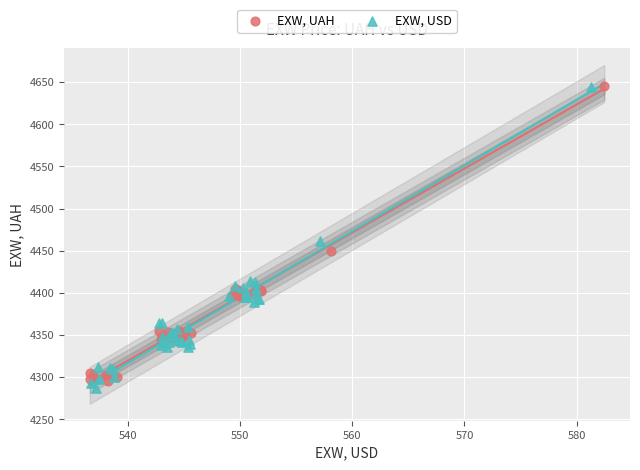

What are all the series names shown in the legend?

EXW, UAH, EXW, USD